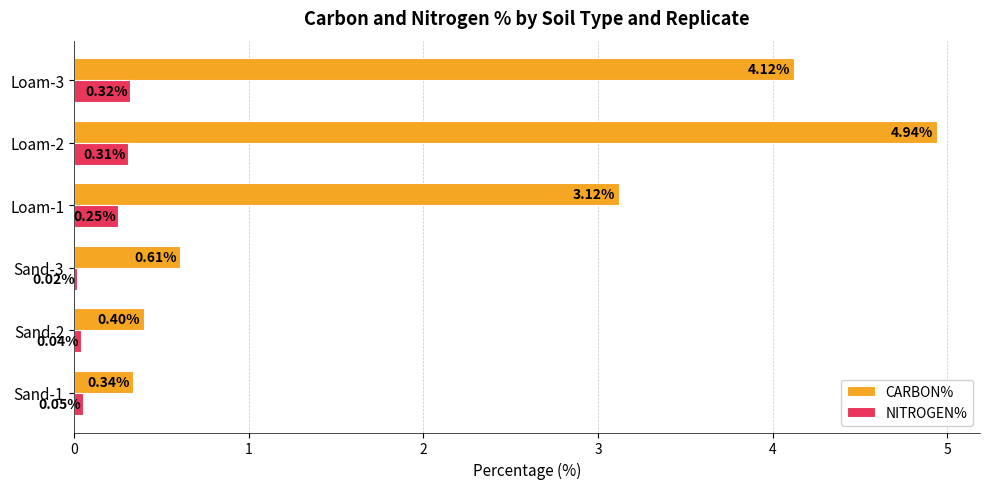

At how many categories does at least one series exceed 4?

2